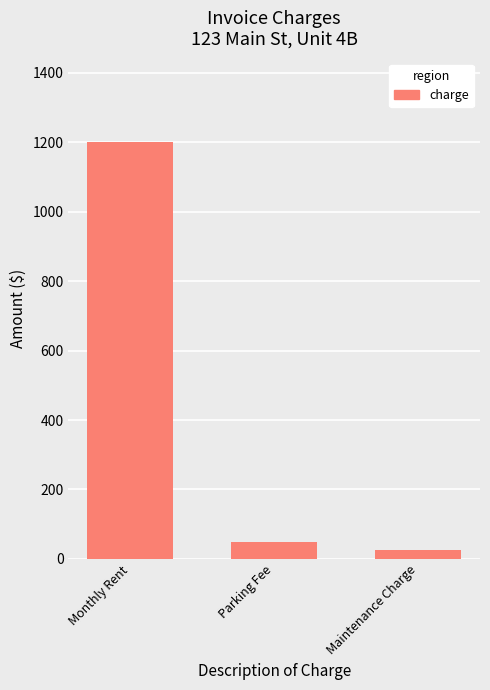

Is it true that the value at Parking Fee is 50?

True